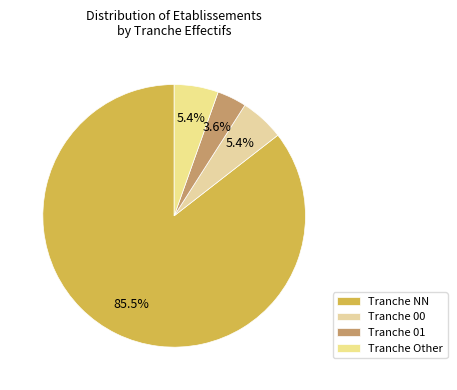

What is the largest slice in the pie chart?

Tranche NN